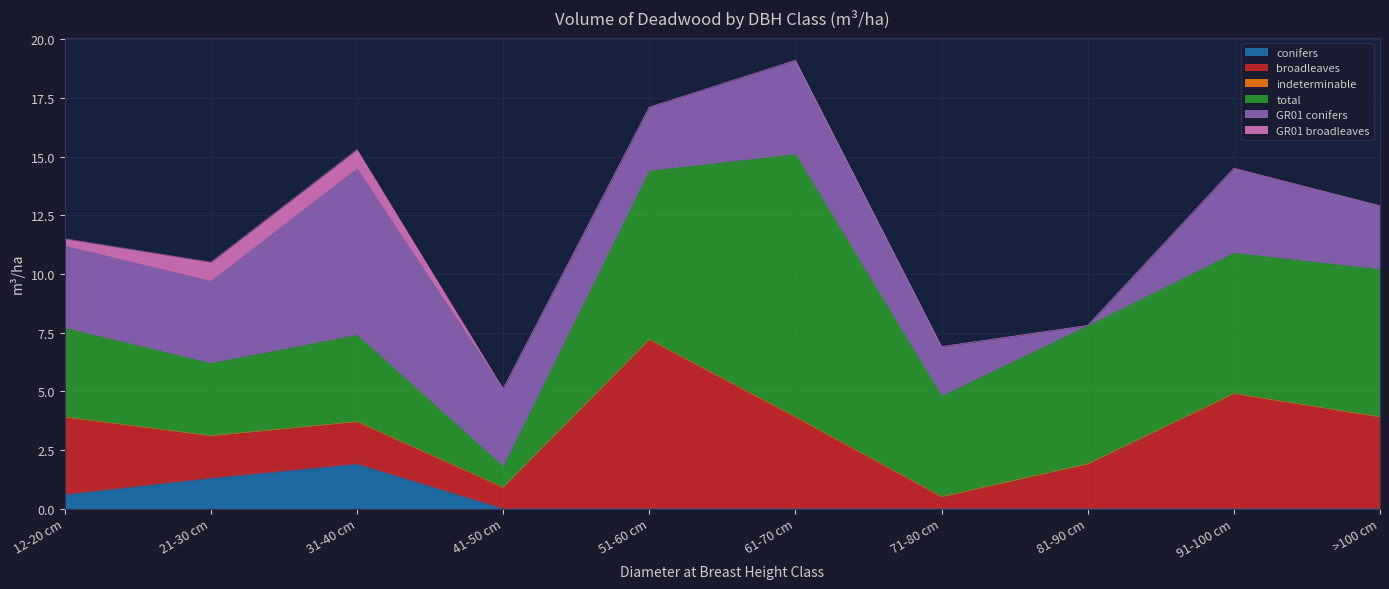

What is the value of the total point at the 7th from the left?

4.3